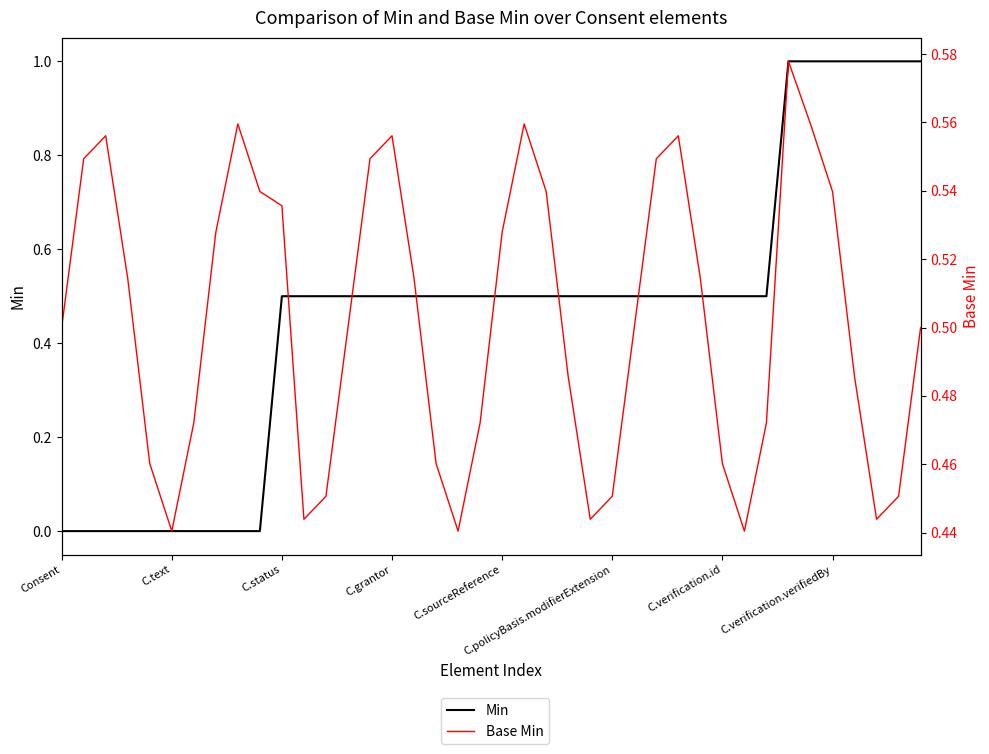

Between 12 and 22, which series saw the biggest shift?

Base Min